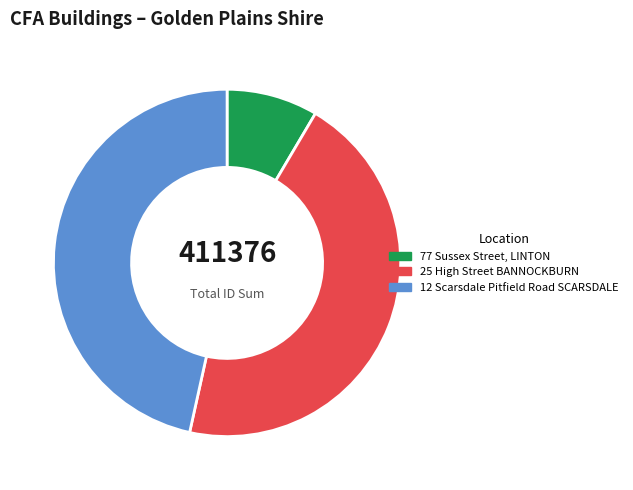

Does any single category account for the majority?

No